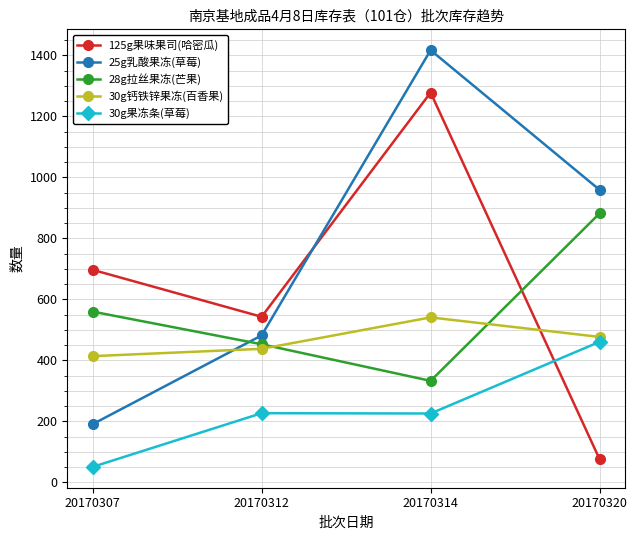

Does the chart display data point markers on the line(s)?

Yes